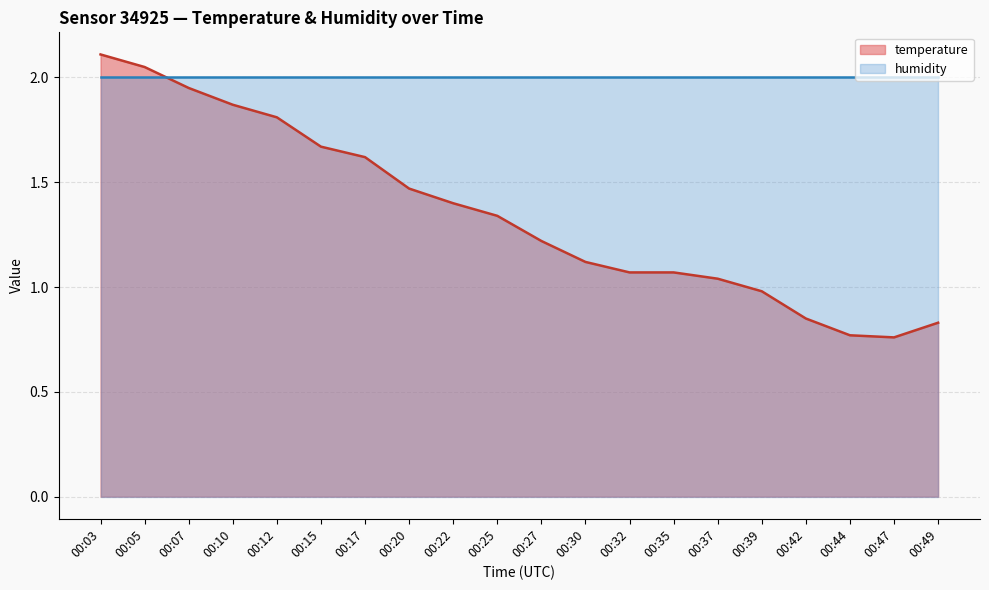

List the labels in order of value, smallest first.

00:47, 00:44, 00:49, 00:42, 00:39, 00:37, 00:32, 00:35, 00:30, 00:27, 00:25, 00:22, 00:20, 00:17, 00:15, 00:12, 00:10, 00:07, 00:05, 00:03